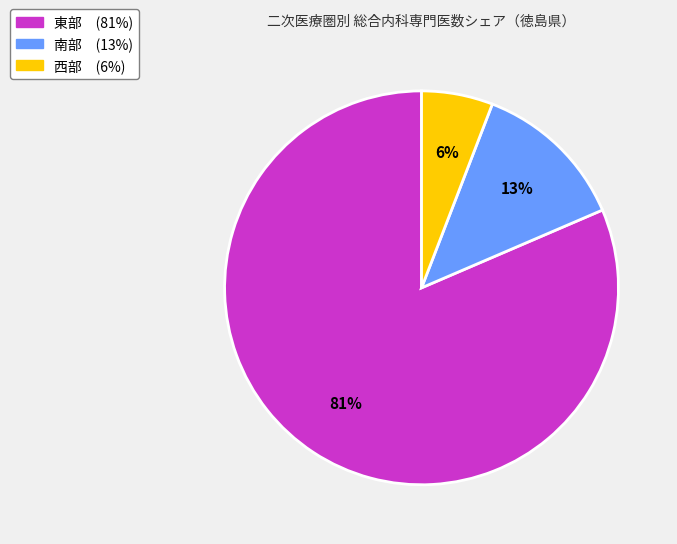

Approximately how many times larger is the value at 西部 compared to 南部?

0.5